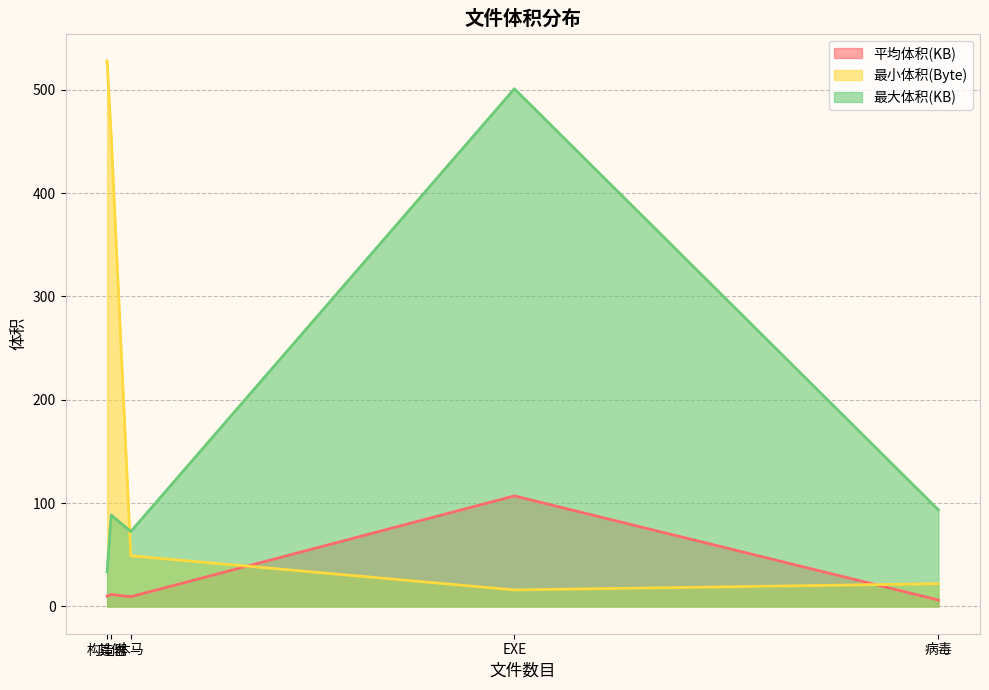

How many categories are shown in the chart?

5